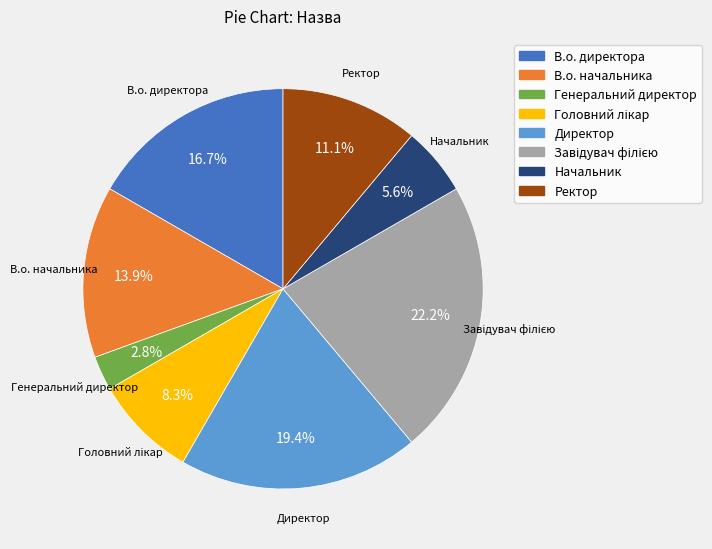

Count the number of slices in the pie.

8